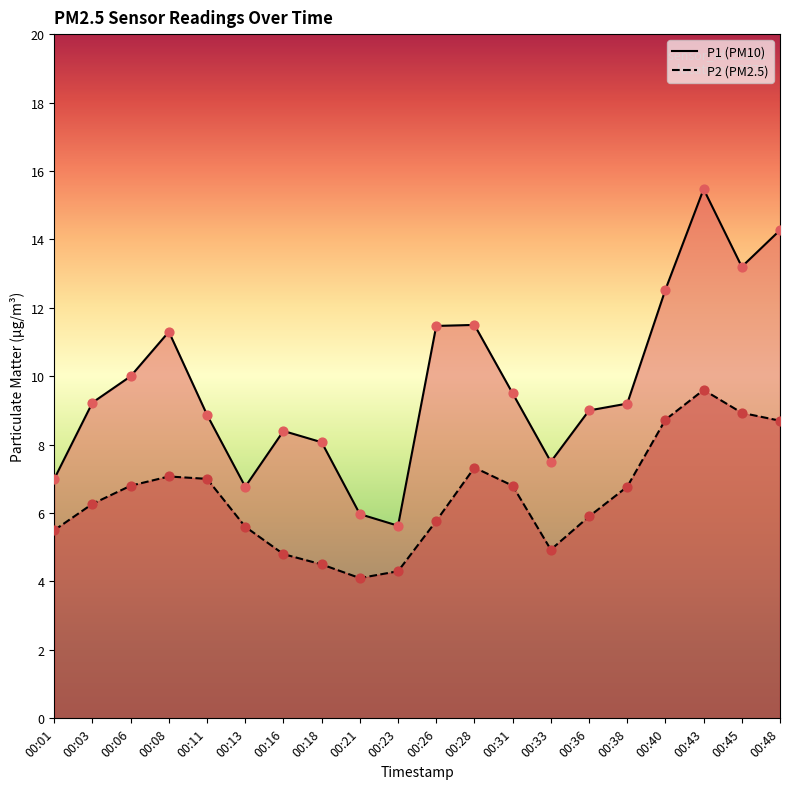

Which series contains the lowest Y value?

P2